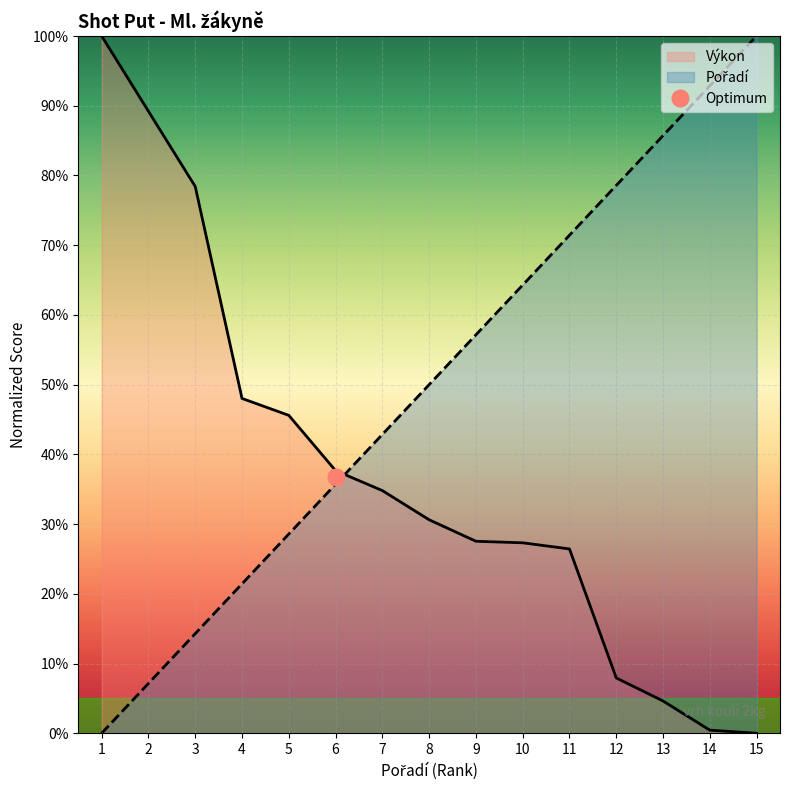

Which series changed the most between 1 and 4?

Výkon